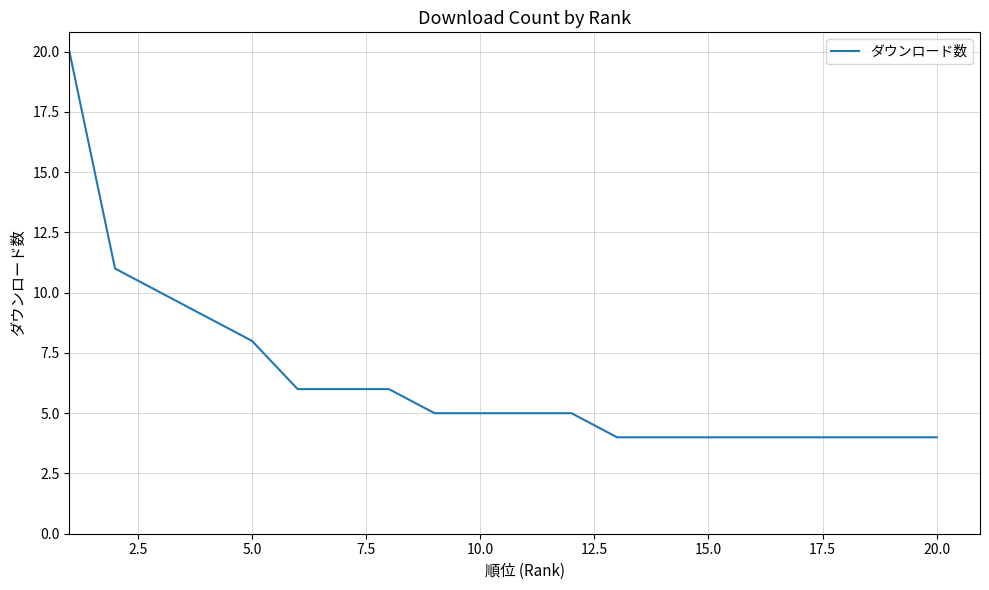

What is the maximum value shown in the chart?

20